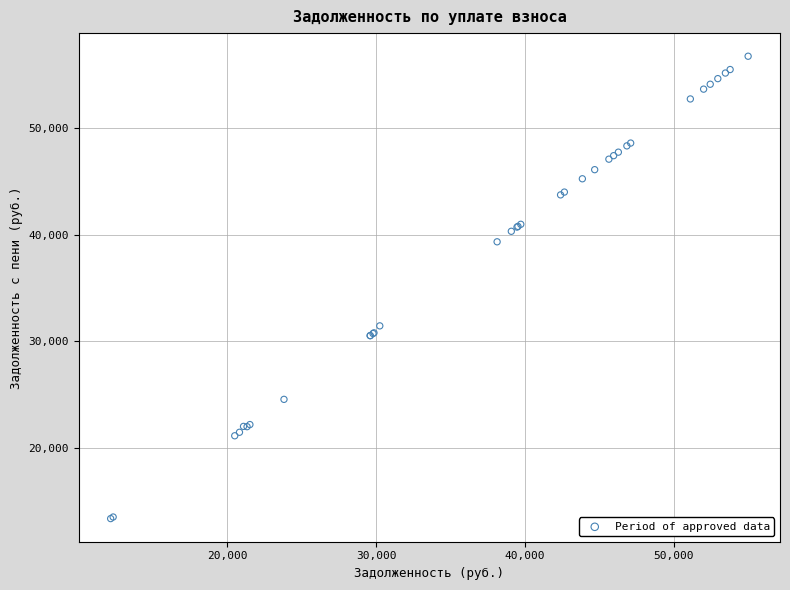

What Y value in the scatter plot is closest to 35050?

31446.3